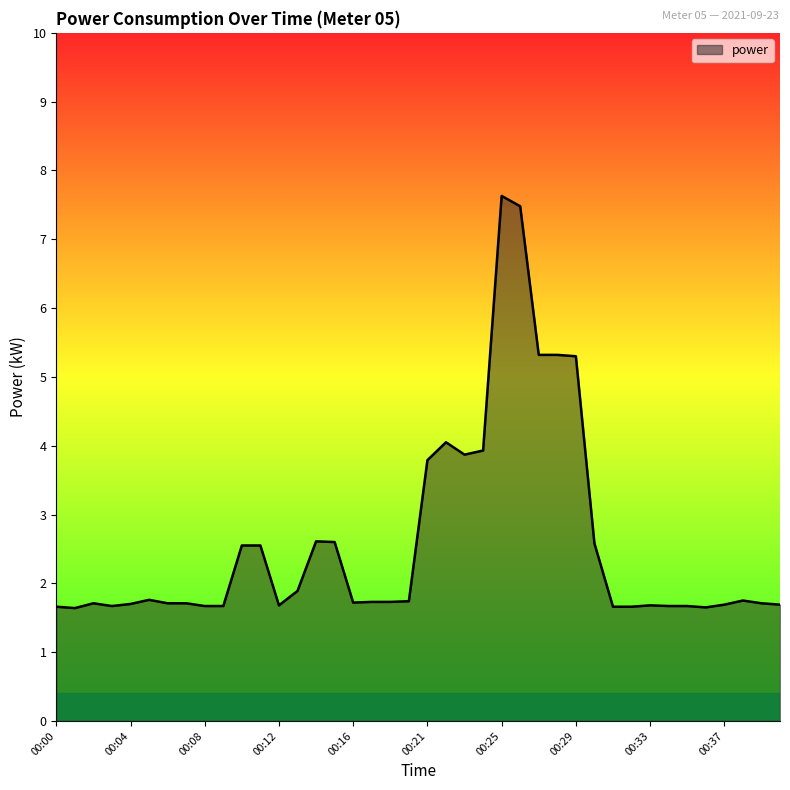

What is the maximum value shown in the chart?

7.6